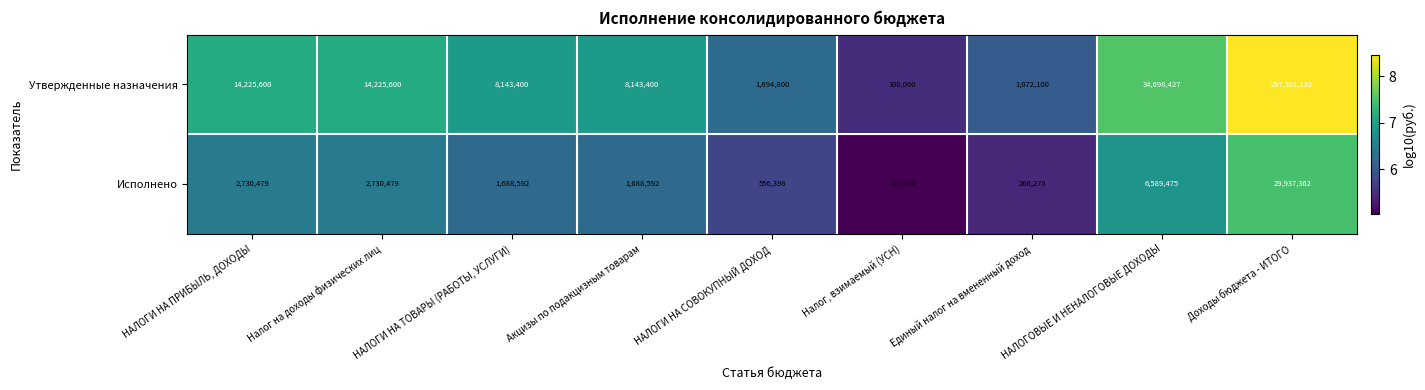

What is the minimum value for Утвержденные назначения?

300000